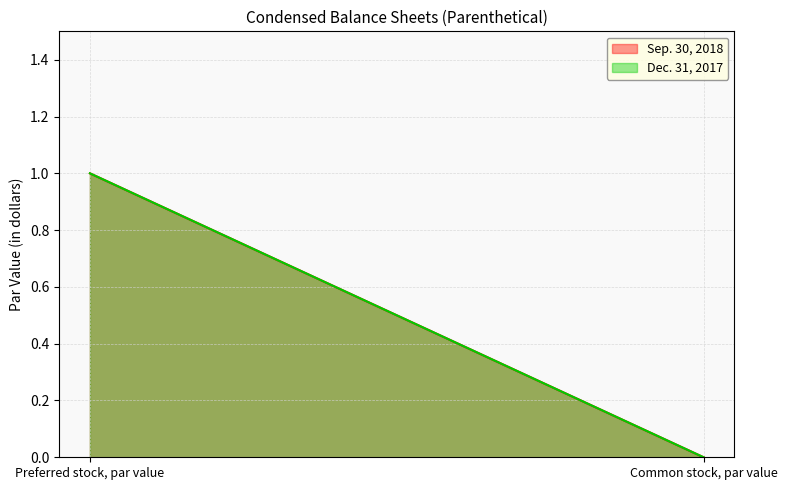

Between Preferred stock, par value and Common stock, par value, which series saw the biggest shift?

Sep. 30, 2018